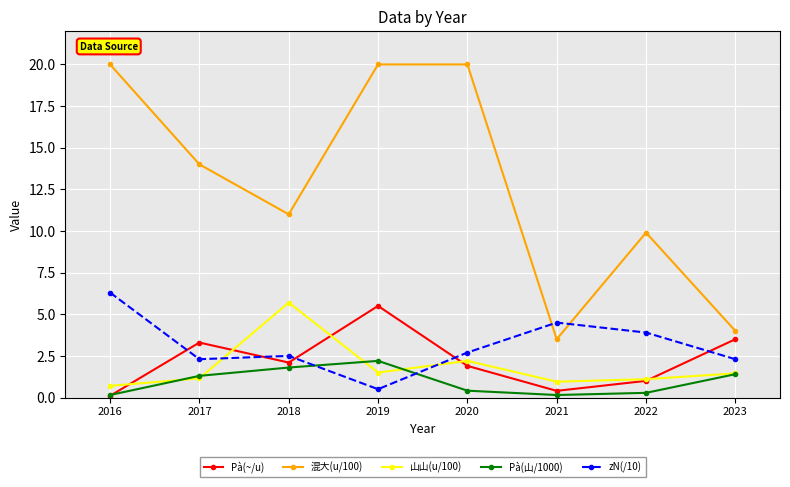

Which series ends up on top after the final intersection of 山山(u/100) and Pà(~/u)?

Pà(~/u)